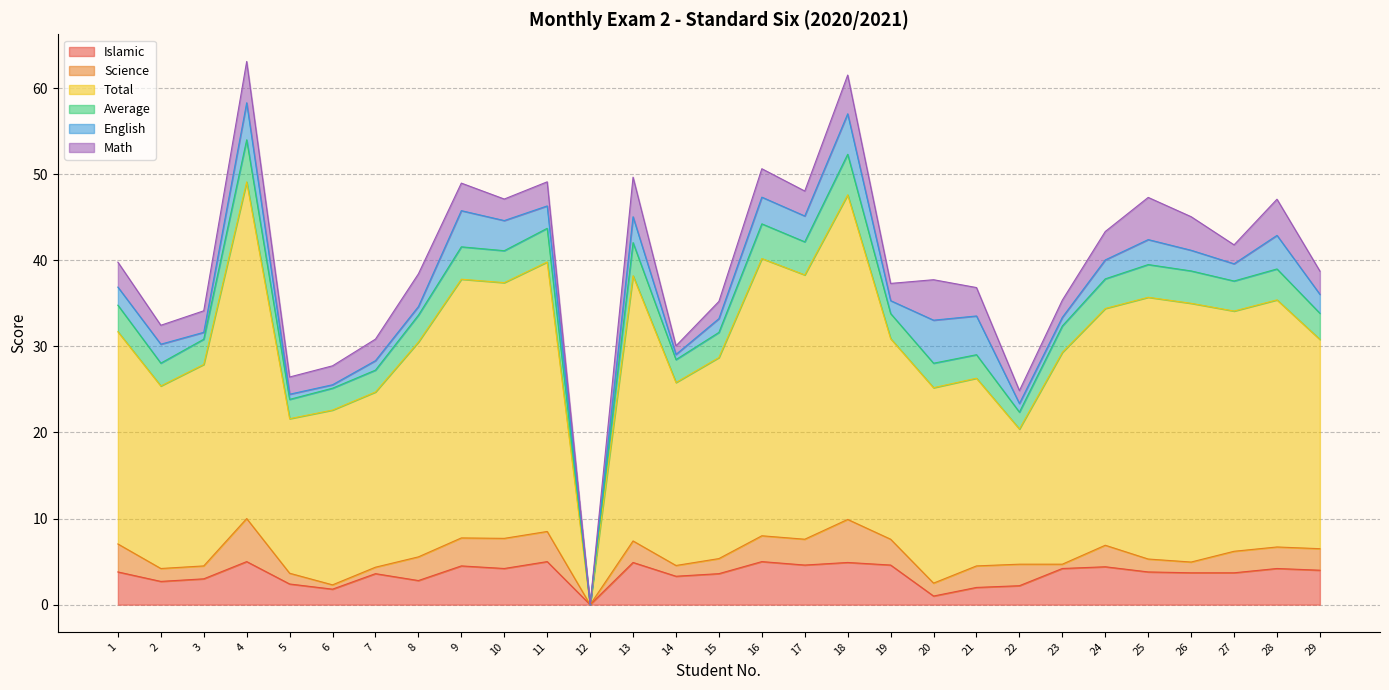

Which category has the highest value across all series?

4